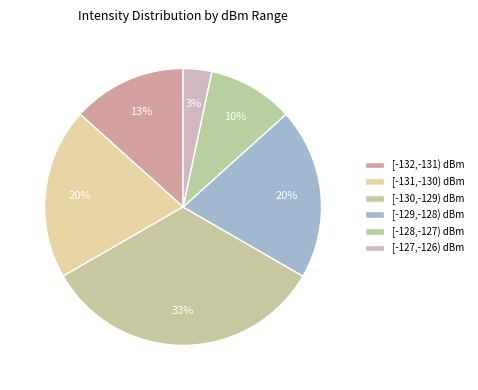

How many slices are in this pie chart?

6